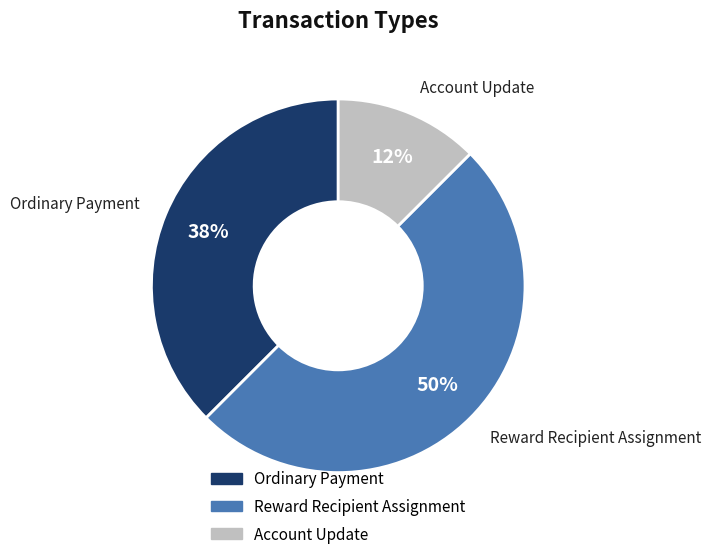

Does Account Update represent more than half of the total?

No